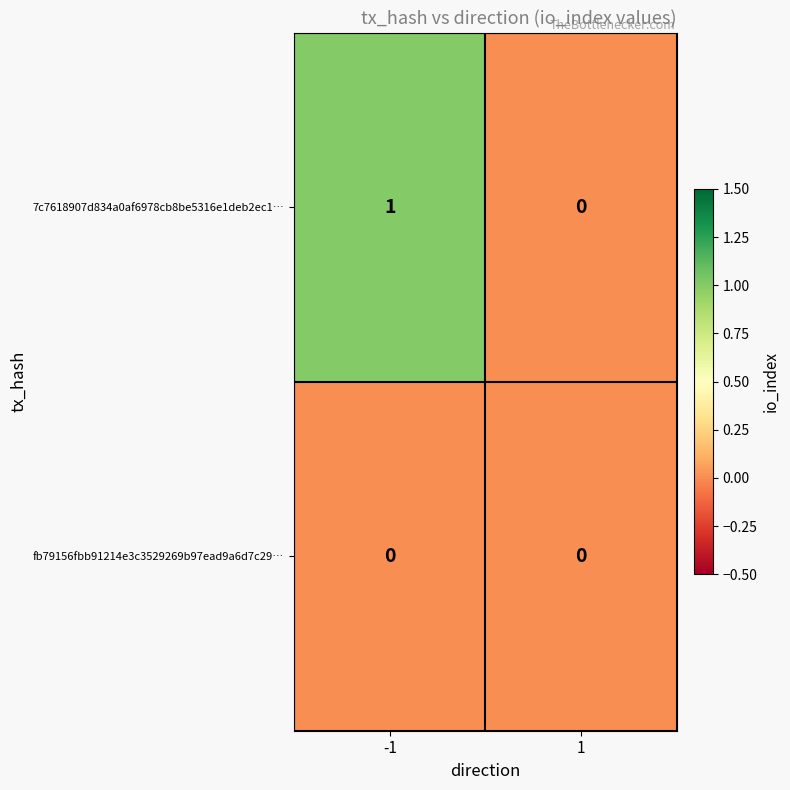

The 7c7618907d834a0af6978cb8be5316e1deb2ec1… series shows 0 at 1. True or false?

True